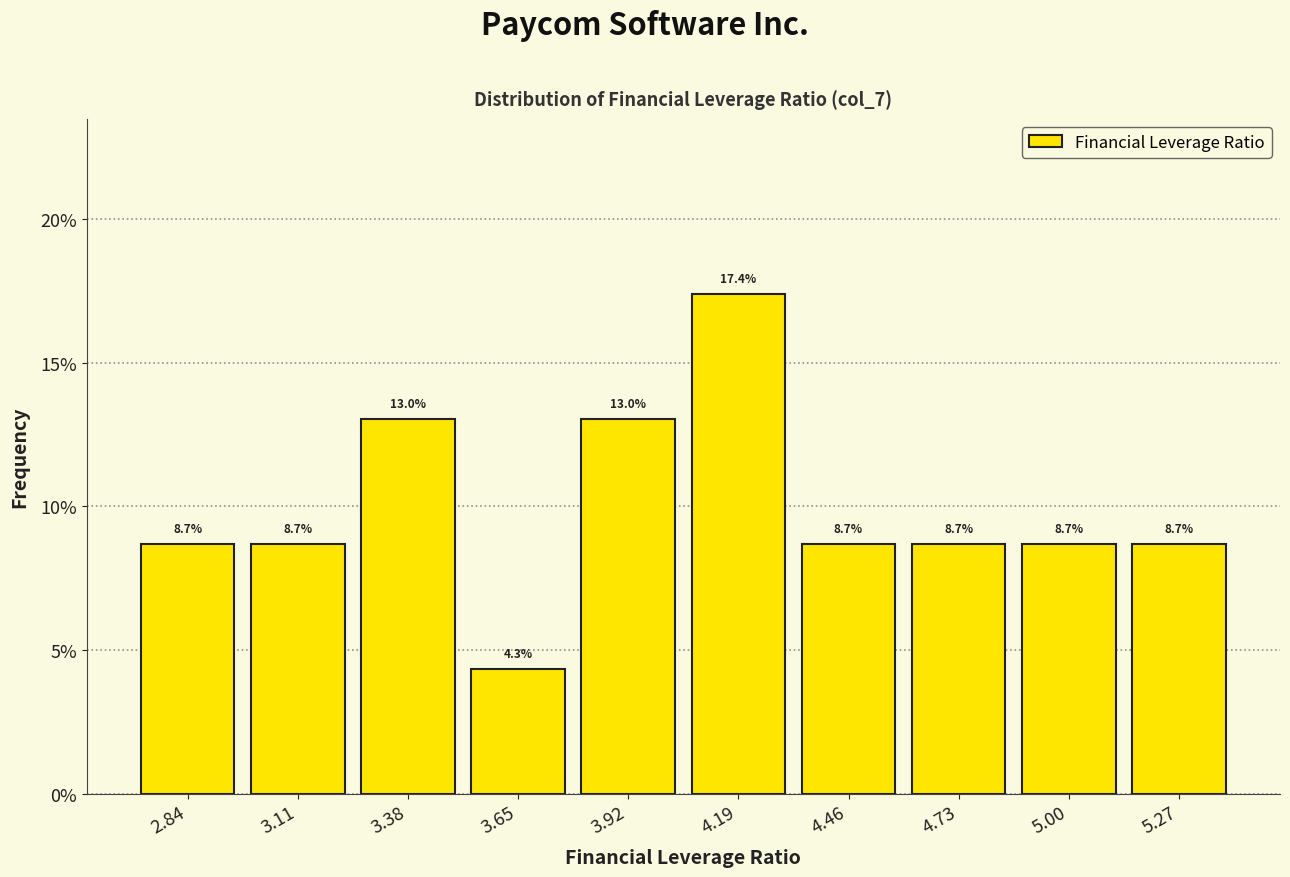

What is the height of the bar covering 3.25 to 3.50 on the x-axis? The bar edges are not printed on the chart, so give them approximately, as read against the axis.

13.0